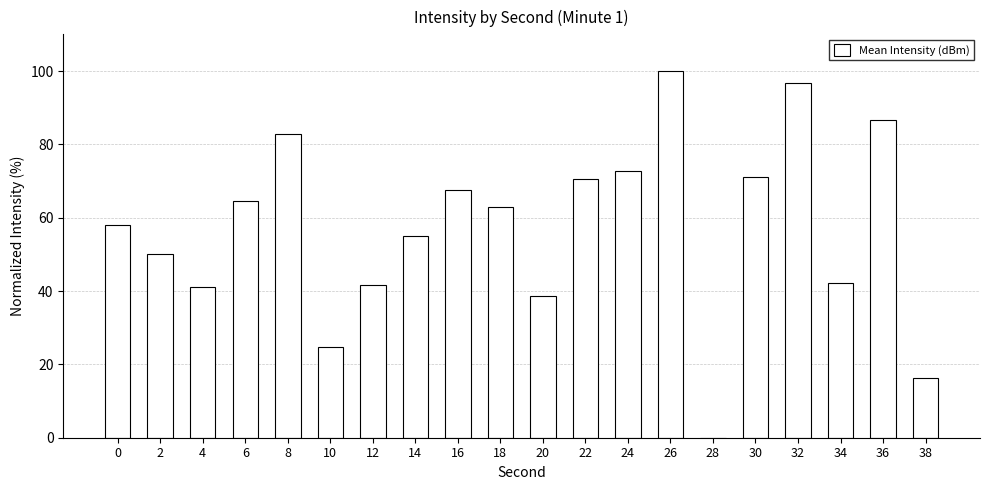

Approximately how many times larger is the value at 8 compared to 34?

2.0